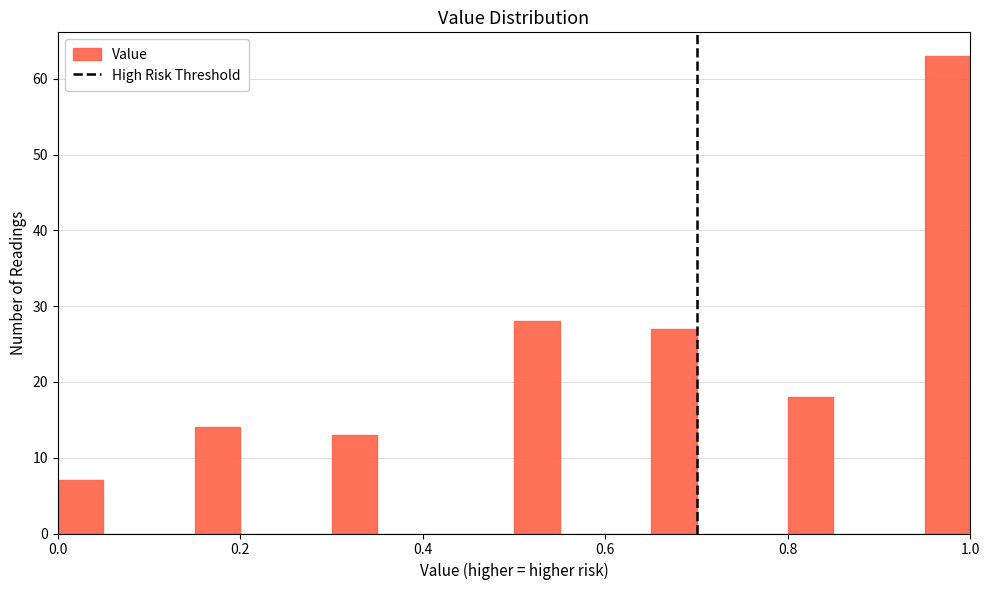

Around what value on the x-axis is the tallest bar? Give the approximate position of its centre, as read against the axis.

0.98